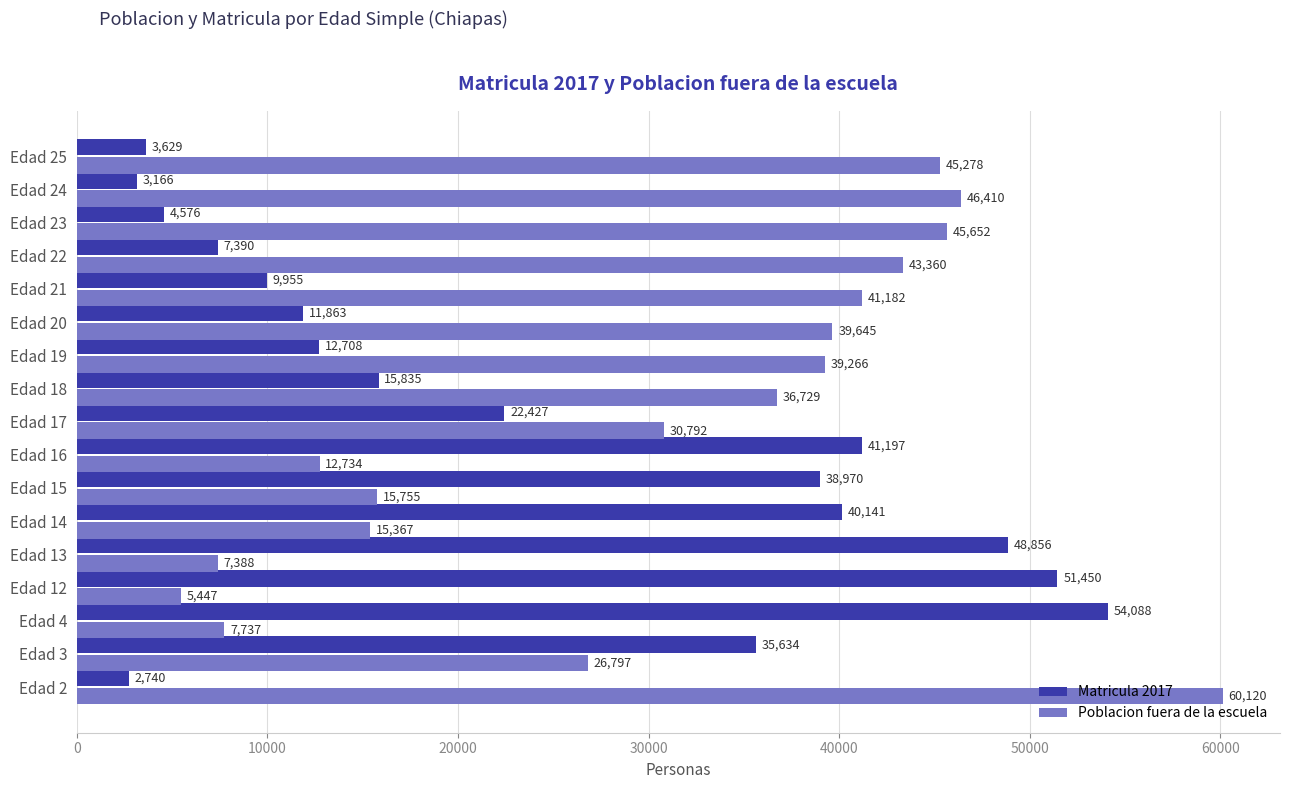

How many distinct data groups are displayed?

2